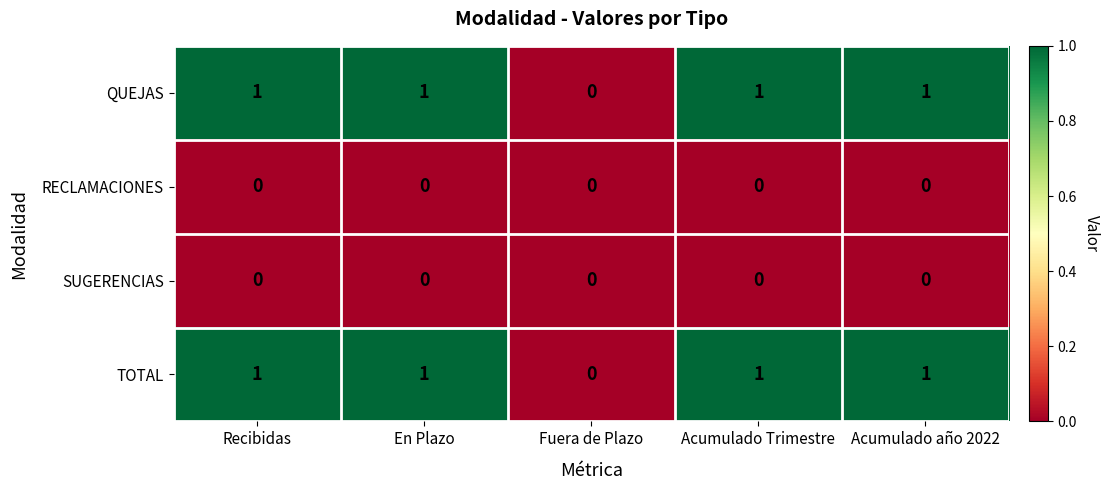

Where is QUEJAS nearest to the value 0?

Fuera de Plazo